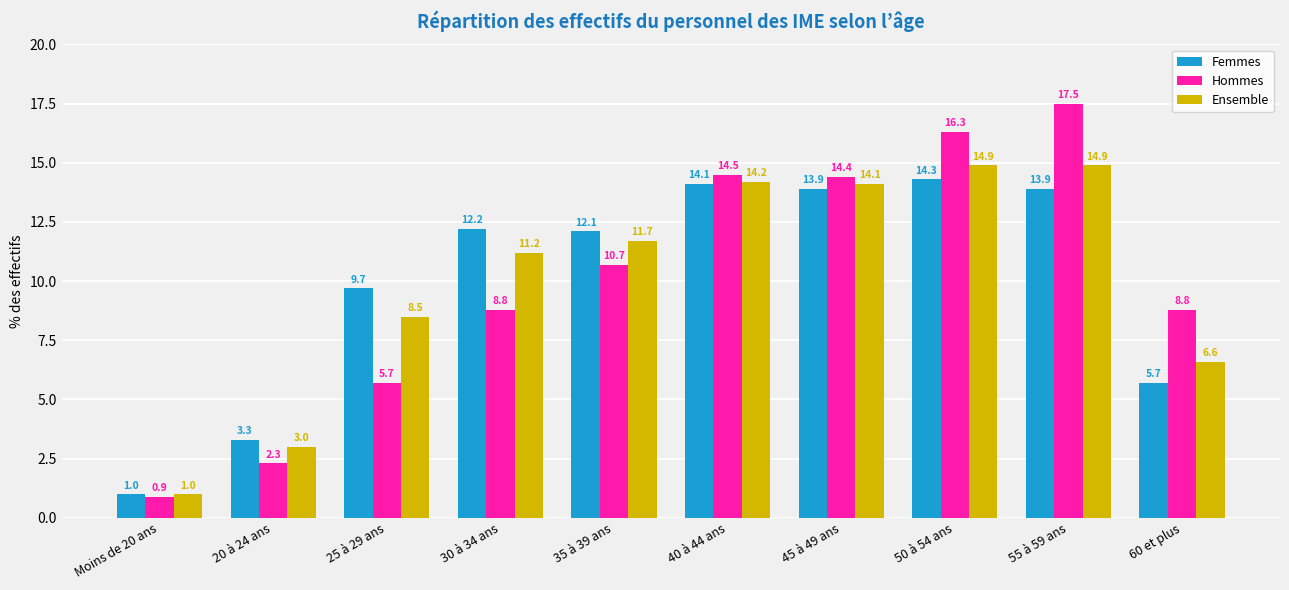

What is the smallest value displayed?

0.9